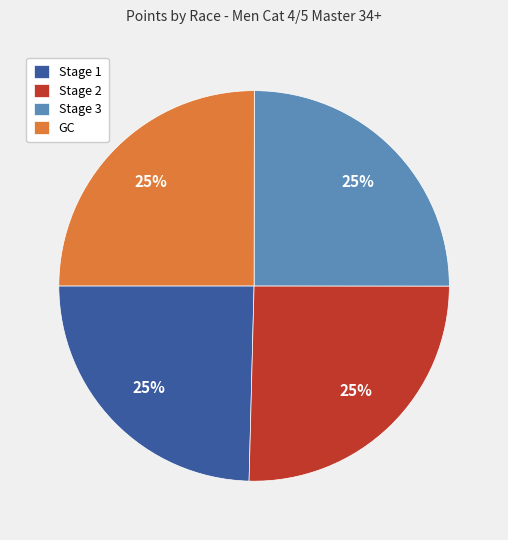

Approximately how many times larger is the value at Stage 2 compared to Stage 1?

1.0